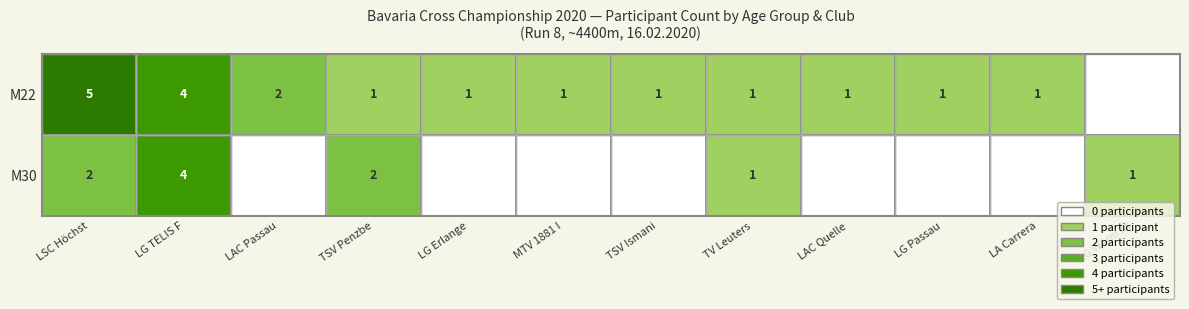

Reading left to right, transcribe all the data shown in this chart.

M22: 5	4	2	1	1	1	1	1	1	1	1	0
M30: 2	4	0	2	0	0	0	1	0	0	0	1